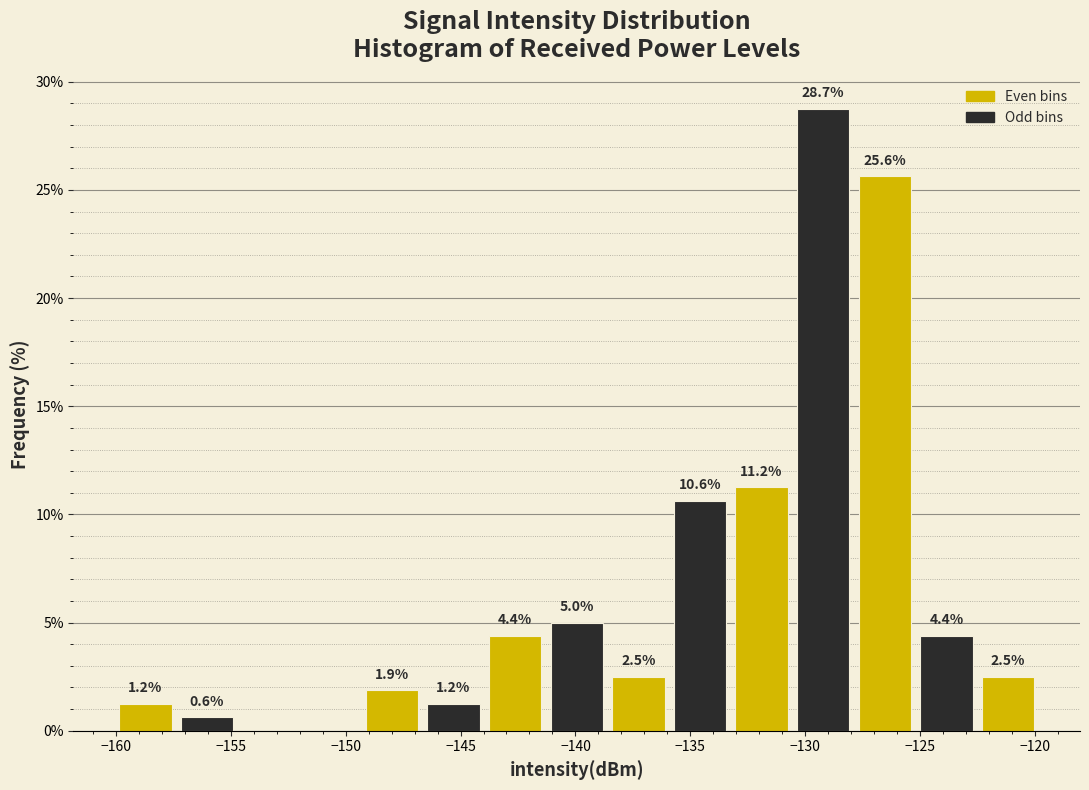

Over which range of the x-axis is the bar tallest?

-130.5 to -128.0